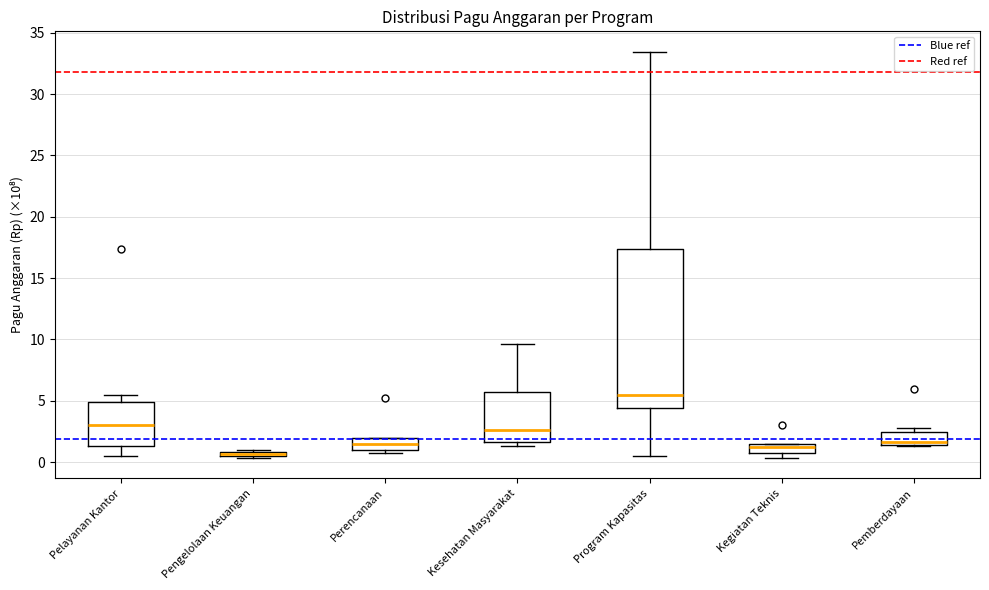

Comparing the boxes themselves (not the whiskers), which one is the tallest?

Program Kapasitas